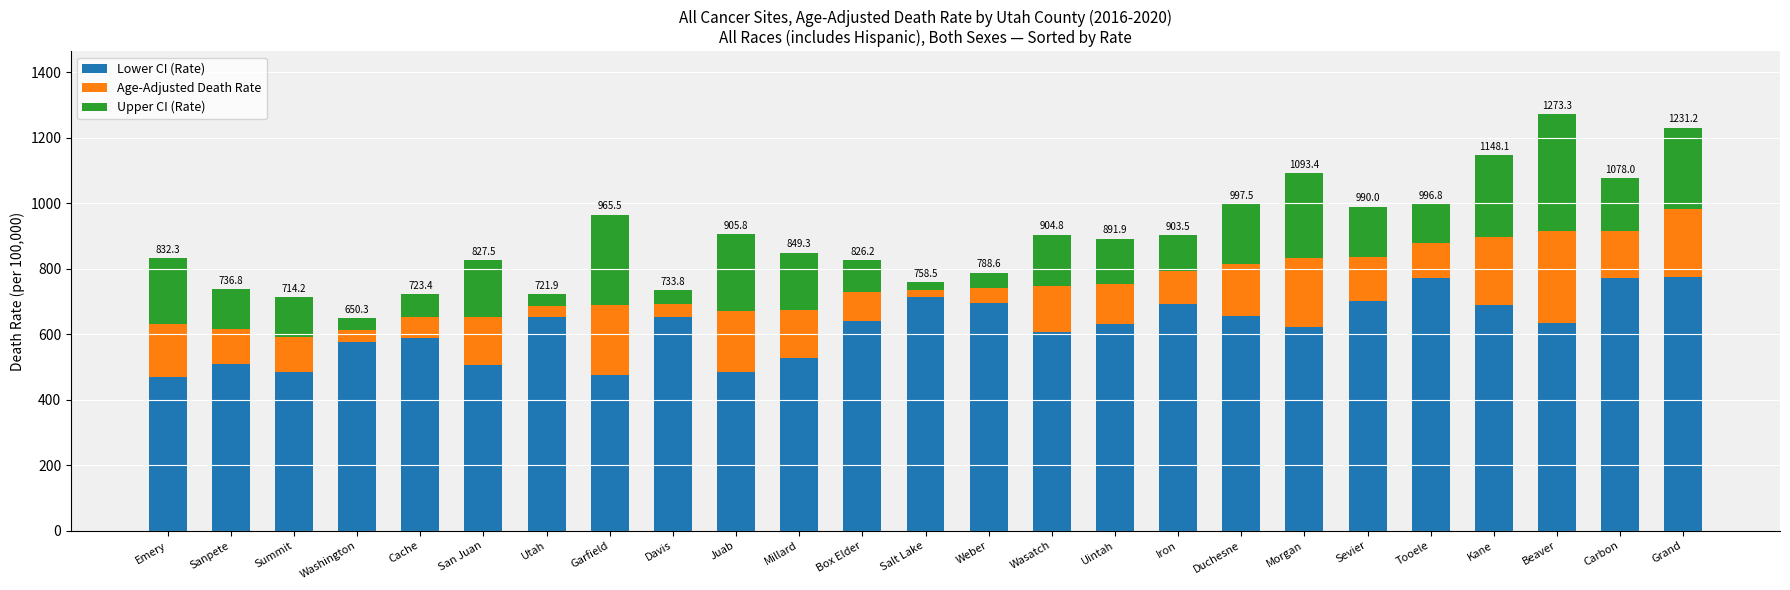

What value does the Lower CI (Rate) series have at Weber?

696.8